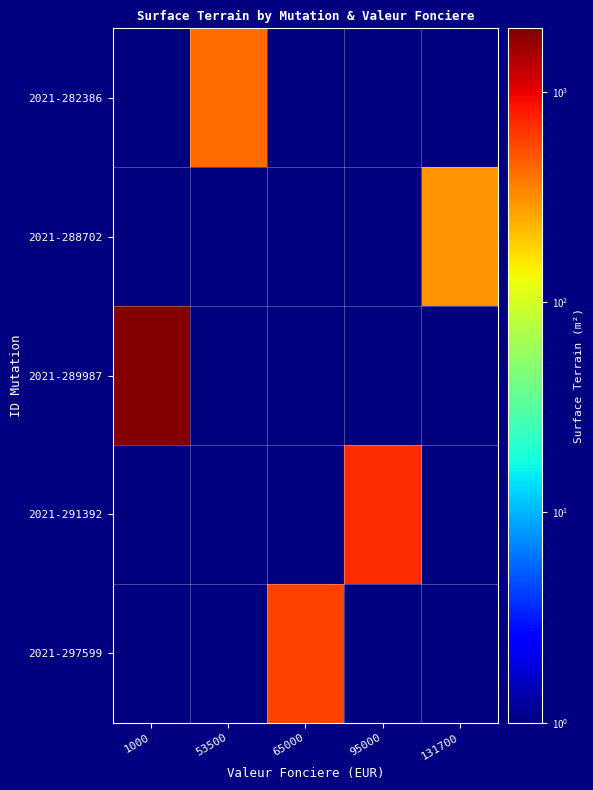

Rank the series by their maximum value, from highest to lowest.

2021-289987, 2021-291392, 2021-297599, 2021-282386, 2021-288702